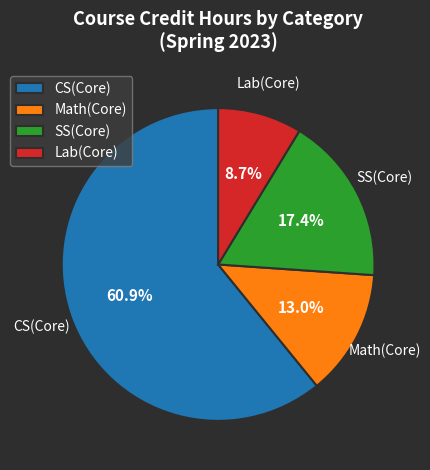

Do SS(Core) and Lab(Core) together represent more than half of the pie?

No